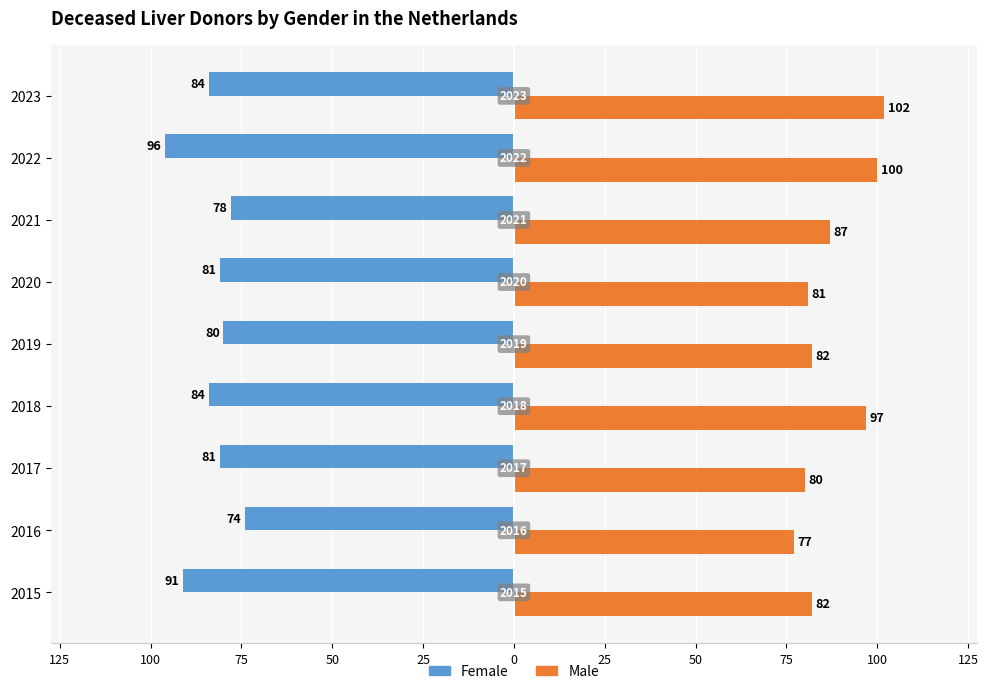

What are all the series names shown in the legend?

Female, Male